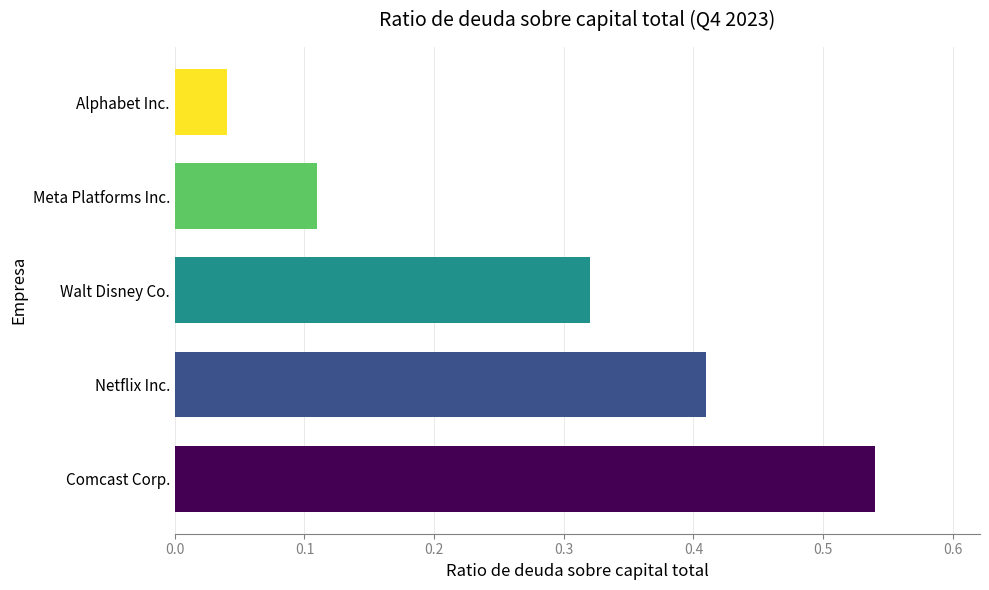

Between Walt Disney Co. and Meta Platforms Inc., which is larger?

Walt Disney Co.